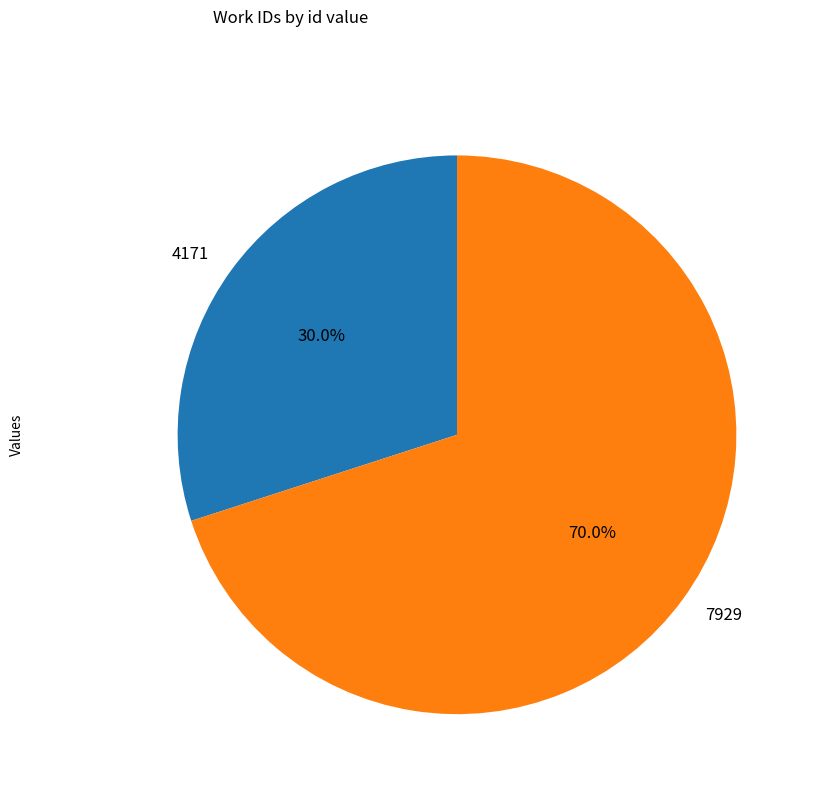

Which category has the biggest portion of the pie?

7929